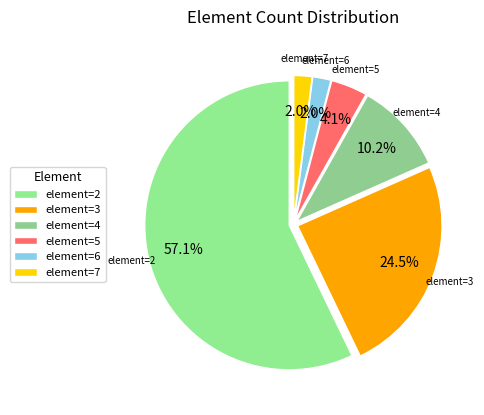

How many segments does this pie chart have?

6